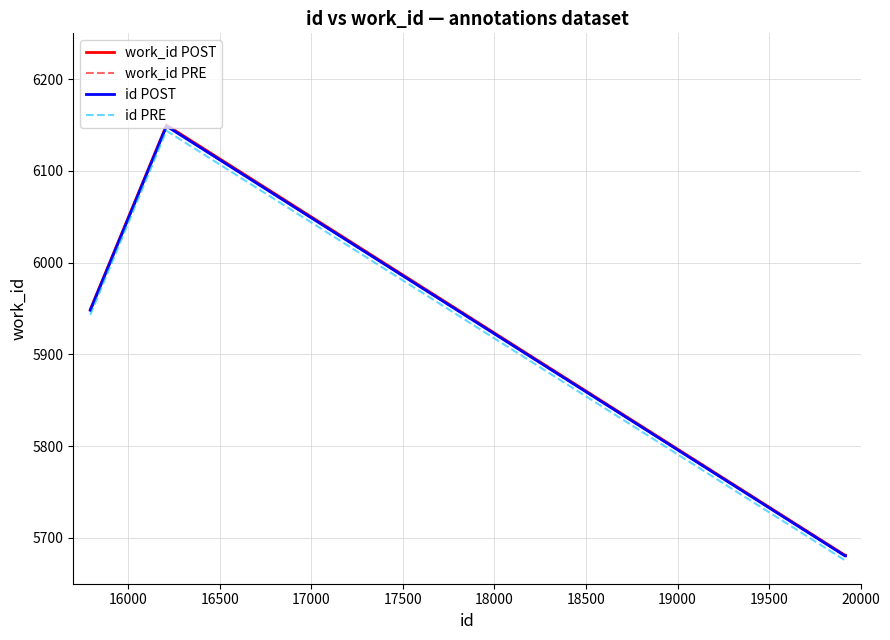

What is the smallest value displayed?

5675.5